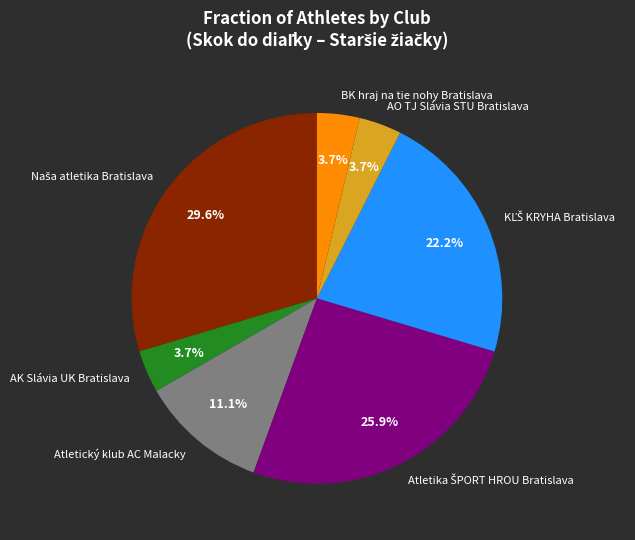

Is there a majority slice in this chart?

No